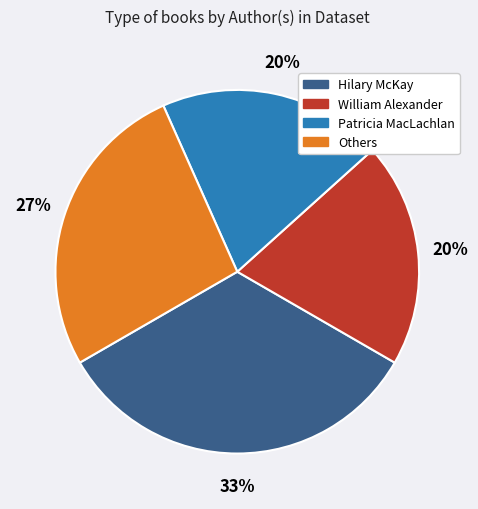

To the nearest percent, what portion does William Alexander represent?

20%